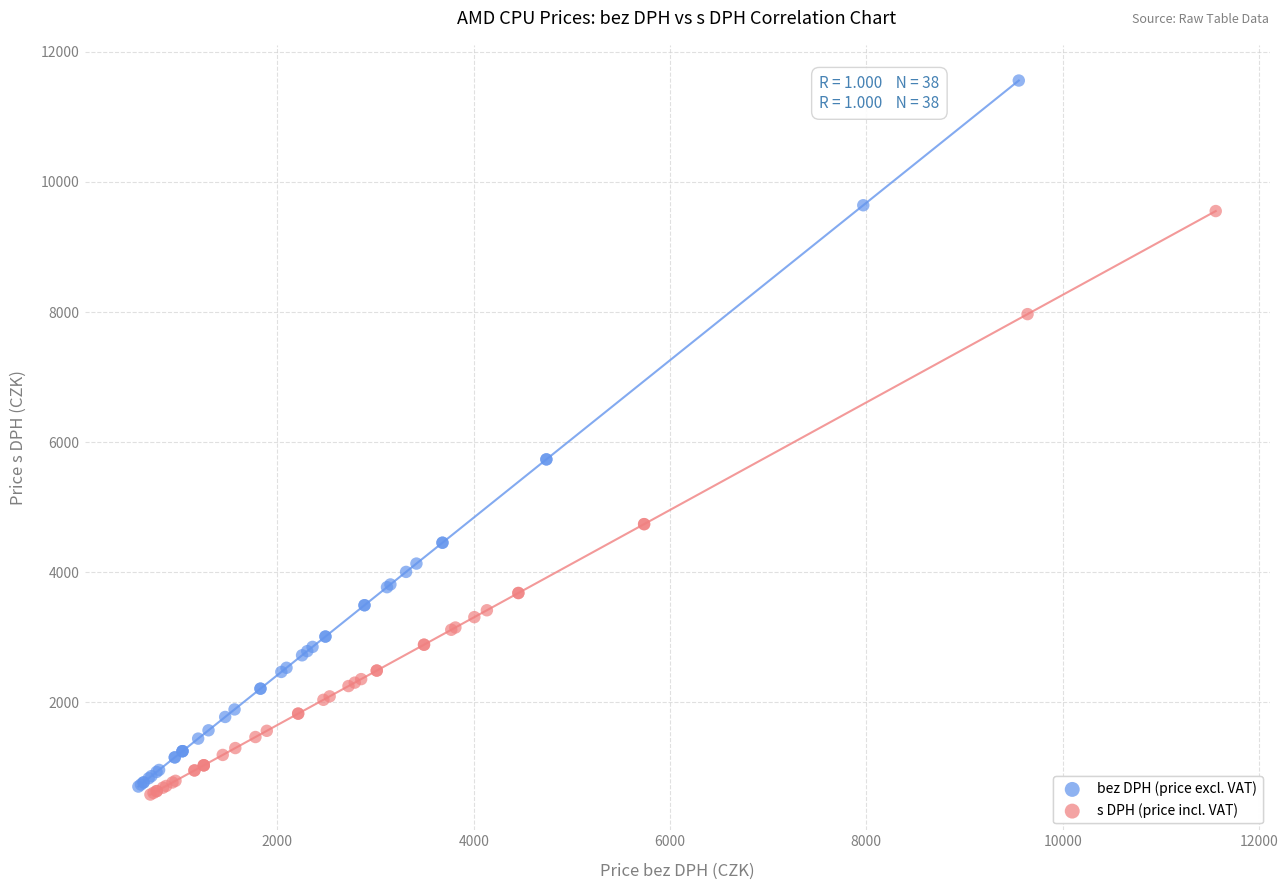

What are all the series names shown in the legend?

bez DPH (price excl. VAT), s DPH (price incl. VAT)